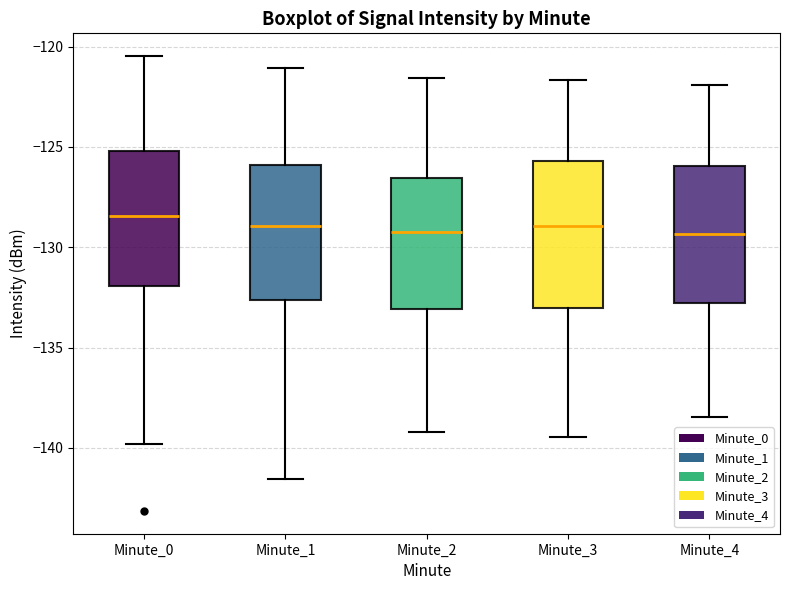

Reading left to right, transcribe this box plot: for each box, give where its median line is, the range the box spans, and where its two whiskers end, as read against the y-axis. The values are not printed on the chart, so give them approximately, as read against the axis.

Minute_0: median -128.5, box -132.0 to -125.0, whiskers -140.0 to -120.5
Minute_1: median -129.0, box -132.5 to -126.0, whiskers -141.5 to -121.0
Minute_2: median -129.0, box -133.0 to -126.5, whiskers -139.0 to -121.5
Minute_3: median -129.0, box -133.0 to -125.5, whiskers -139.5 to -121.5
Minute_4: median -129.5, box -133.0 to -126.0, whiskers -138.5 to -122.0